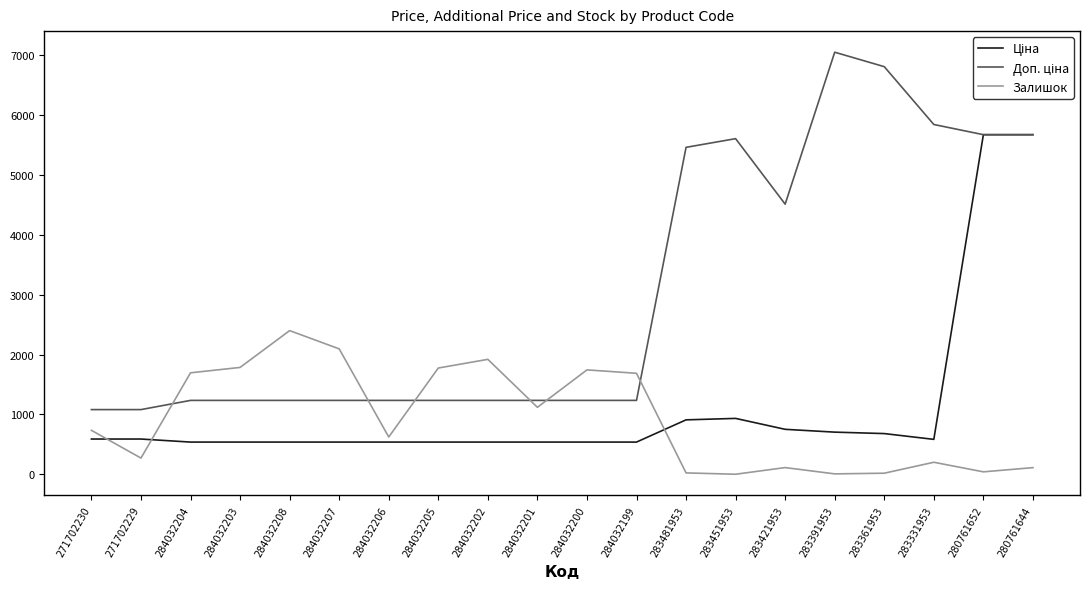

What is the spread (max minus min) of values at 284032205?

1237.0